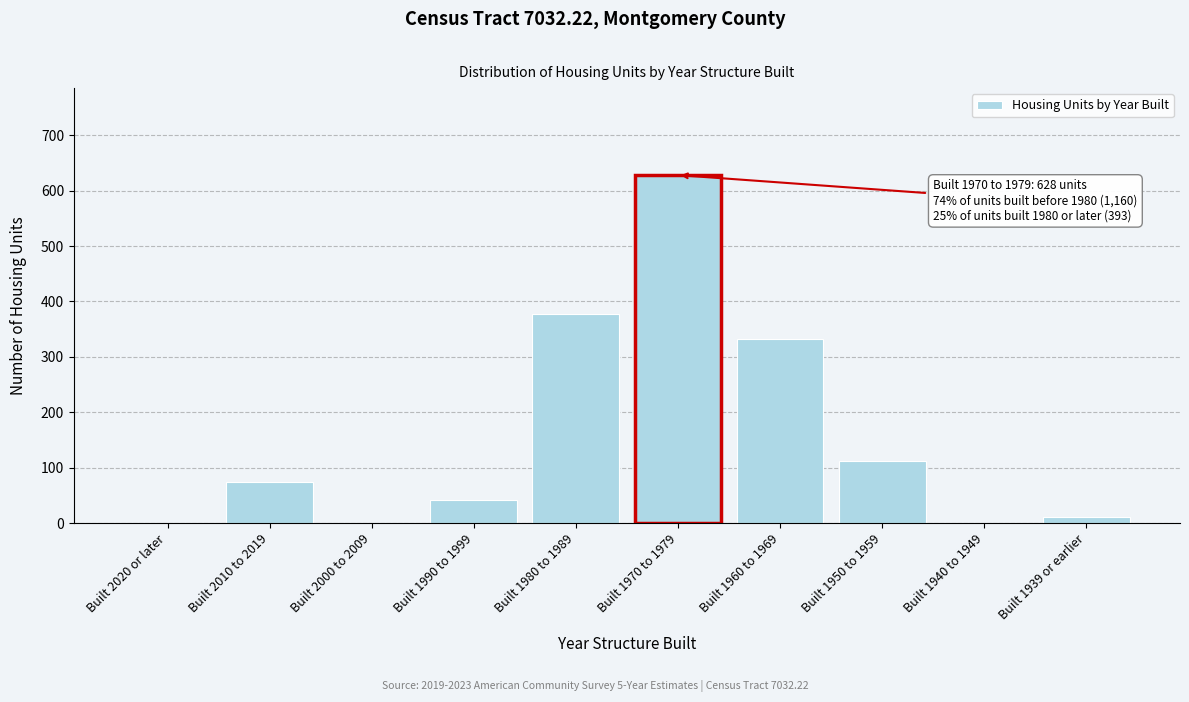

Reading right to left, extract all data points from this chart.

Built 1939 or earlier=11	Built 1940 to 1949=0	Built 1950 to 1959=112	Built 1960 to 1969=332	Built 1970 to 1979=628	Built 1980 to 1989=377	Built 1990 to 1999=42	Built 2000 to 2009=0	Built 2010 to 2019=74	Built 2020 or later=0